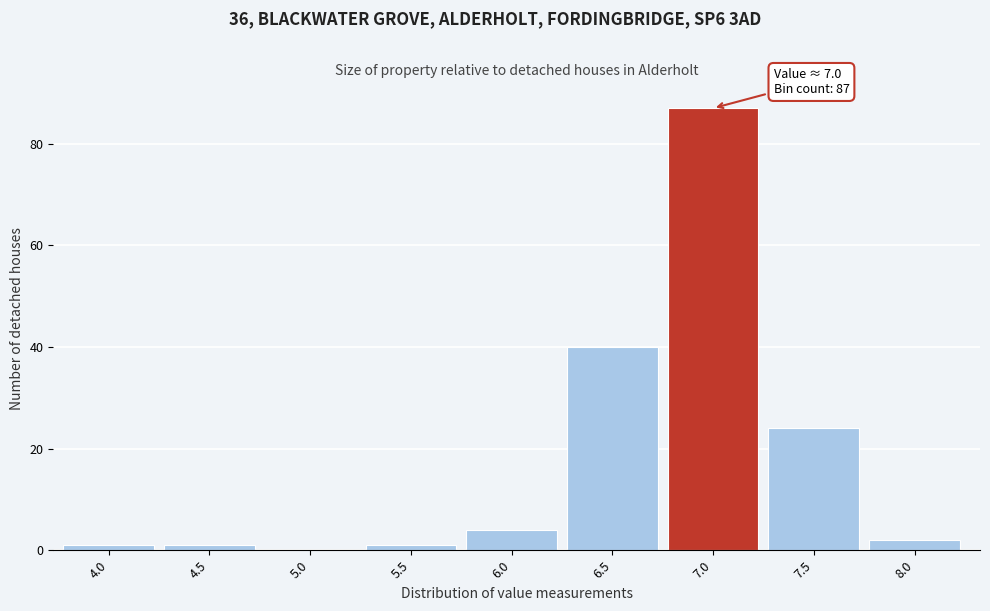

Reading right to left, what are all the values shown in this chart?

8.0=2	7.5=24	7.0=87	6.5=40	6.0=4	5.5=1	5.0=0	4.5=1	4.0=1